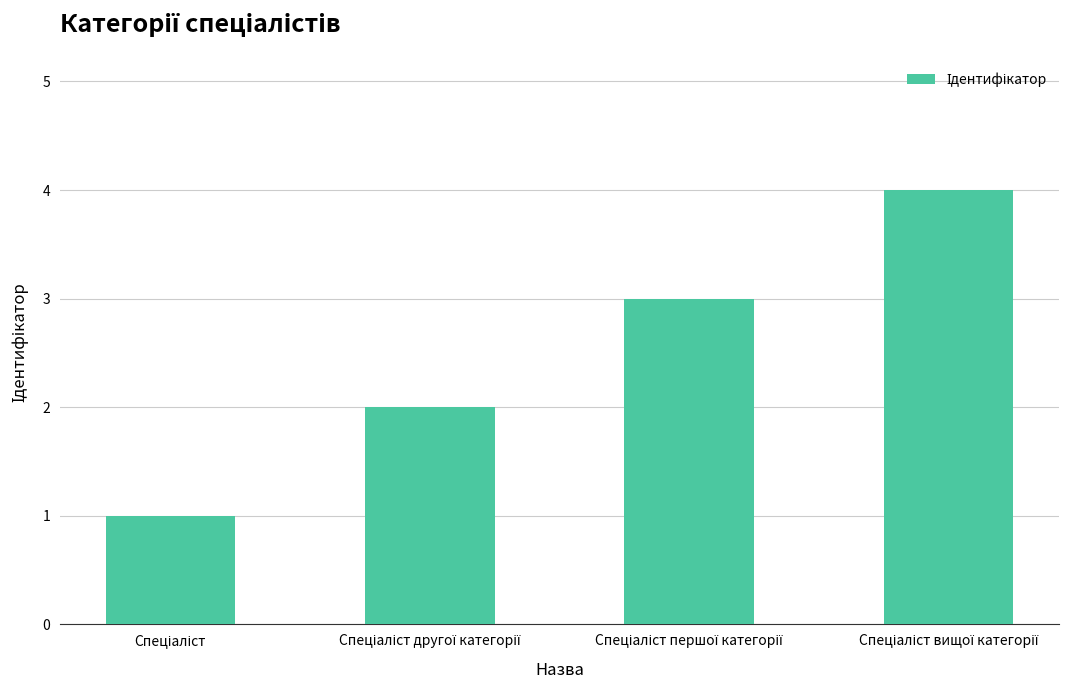

What is the sum of all values?

10